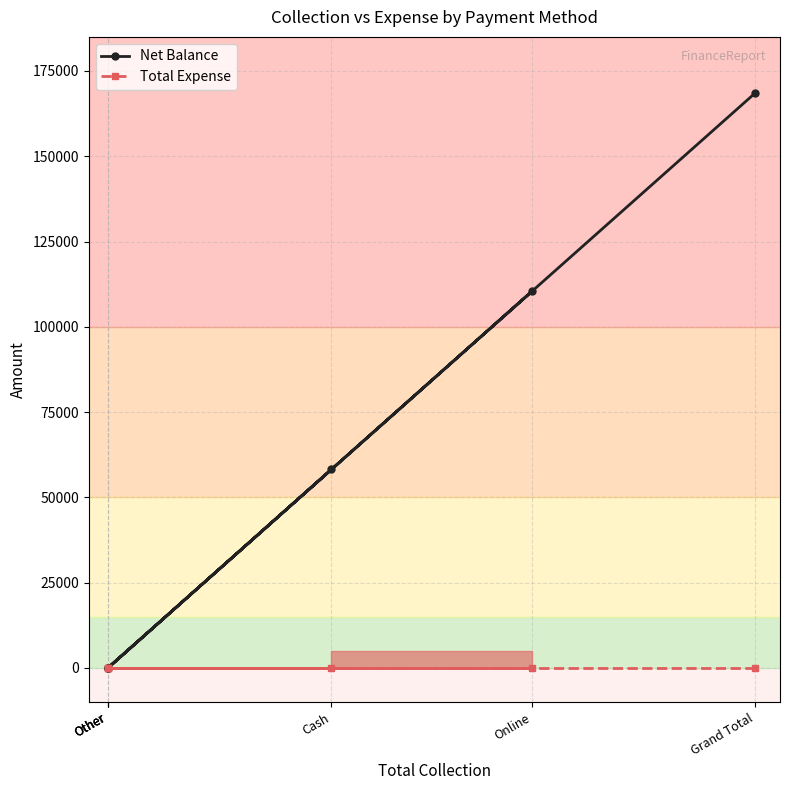

What is the sum of all Net Balance values?

337200